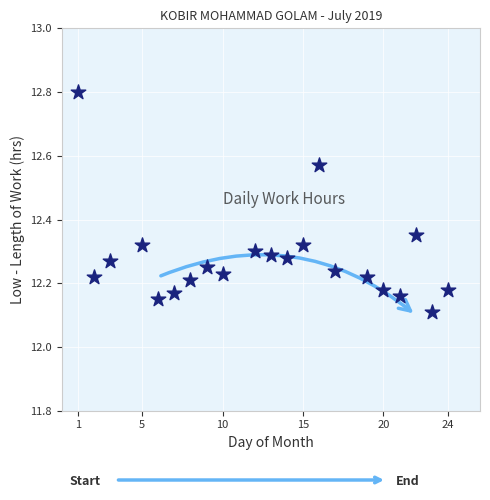

What is the range of Y values (max minus min)?

0.7